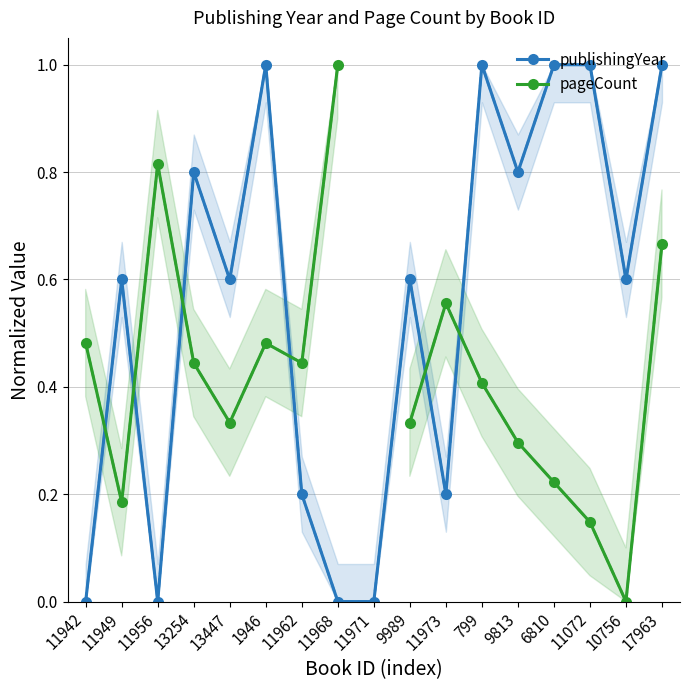

How many interior local peaks does the pageCount series have?

3